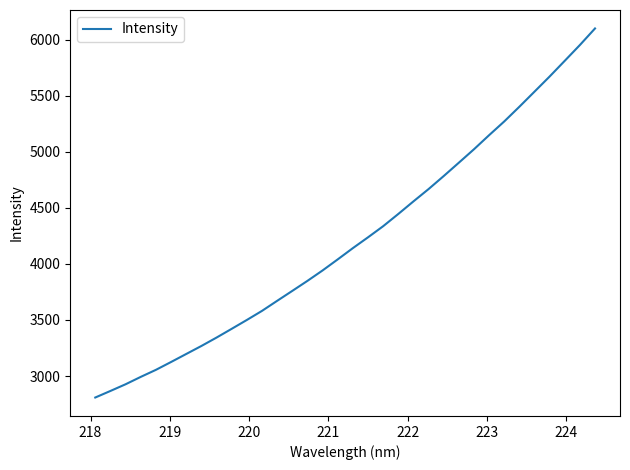

What is the difference between the maximum and minimum values?

3291.9